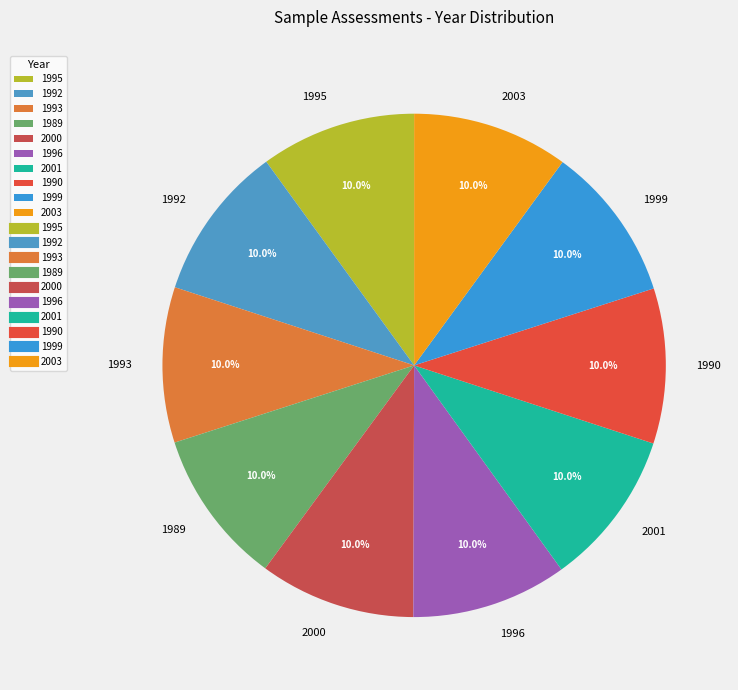

Count the number of slices in the pie.

10